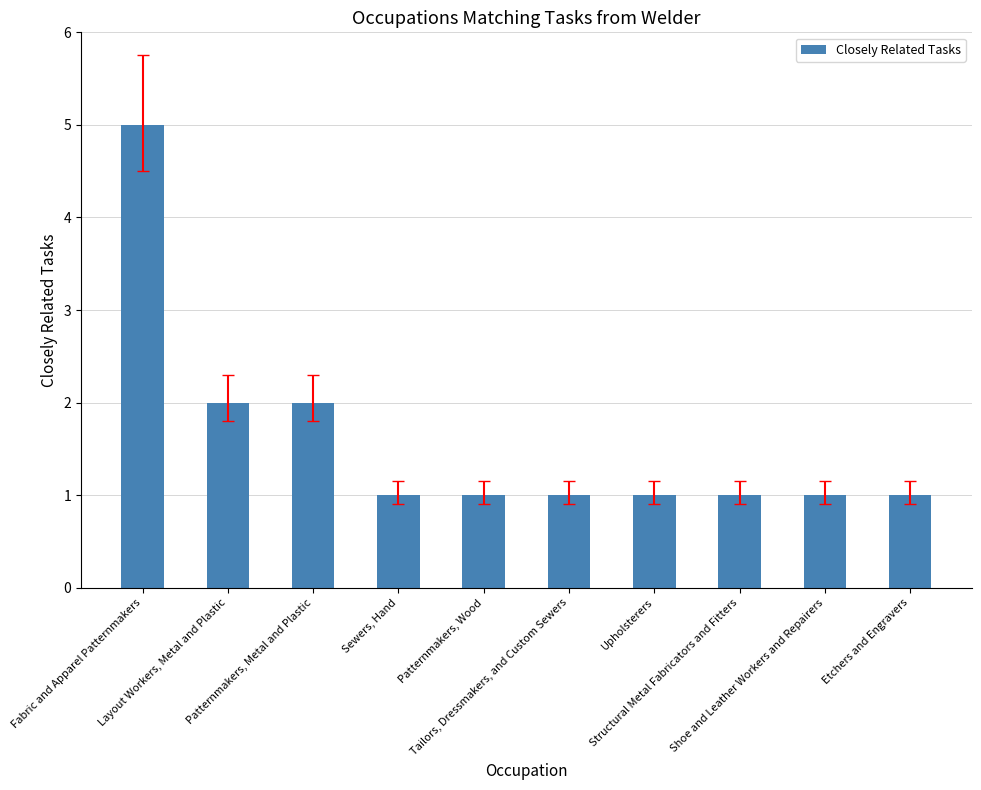

How many series are shown in this chart?

1